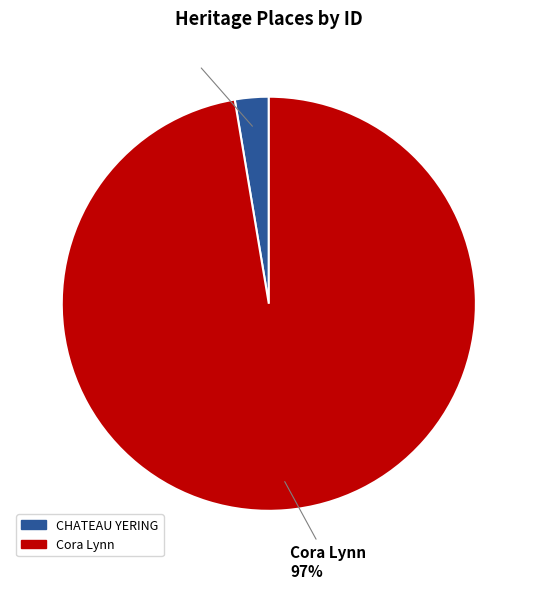

How many slices are in this pie chart?

2